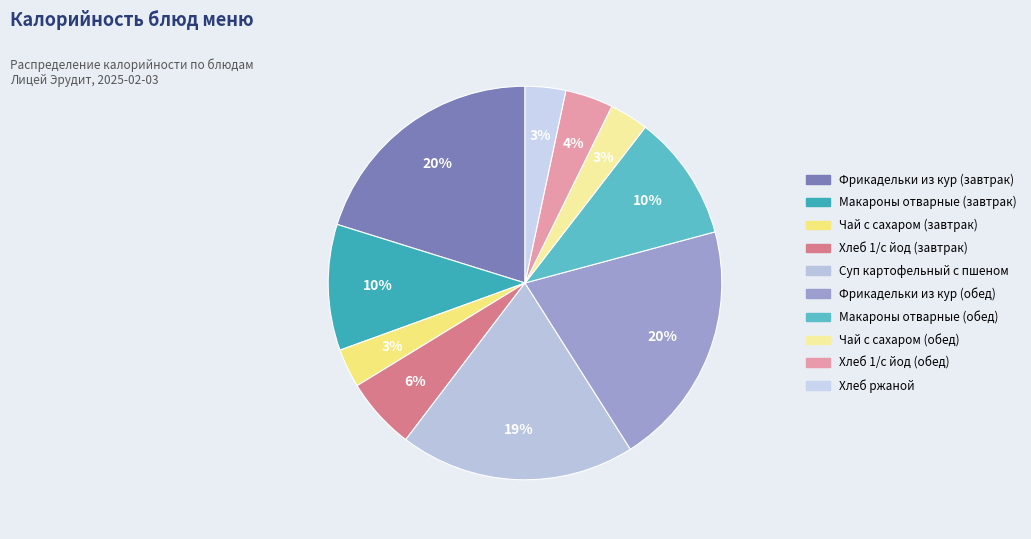

Is Хлеб ржаной the majority of the pie?

No